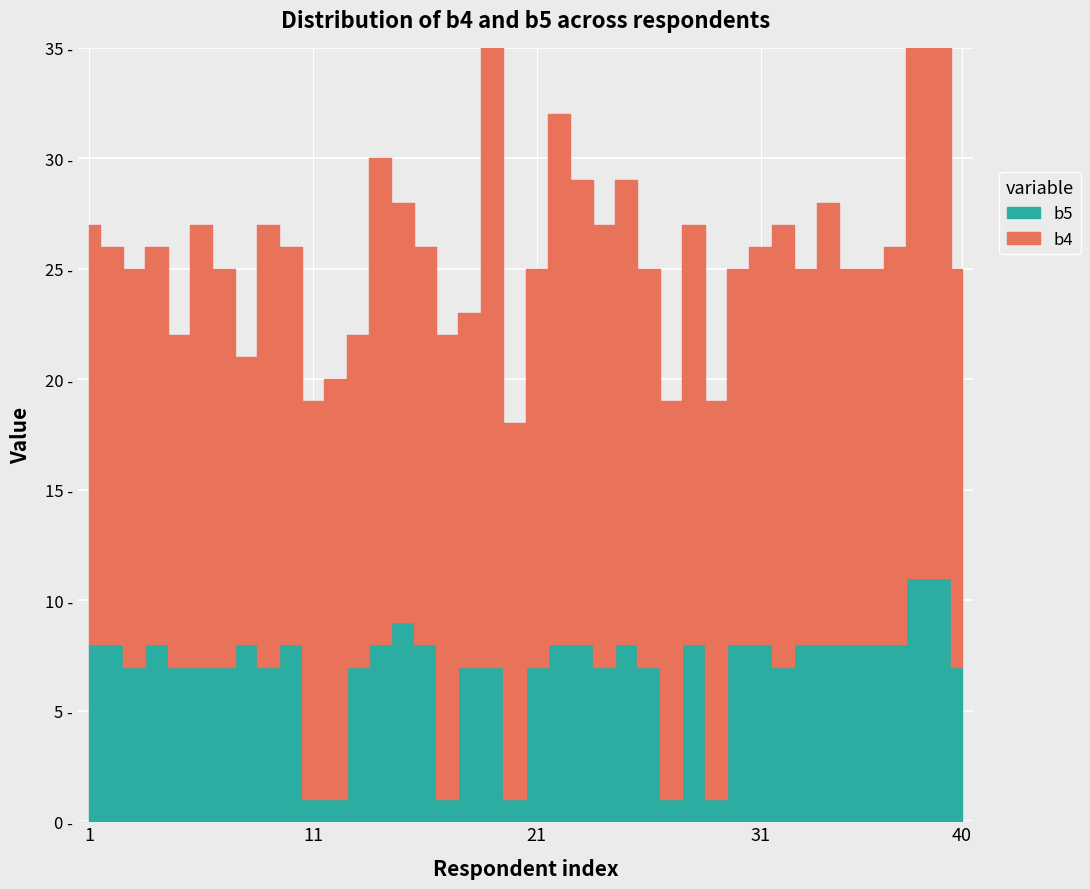

Which series changed the most between 21 and 22?

b4